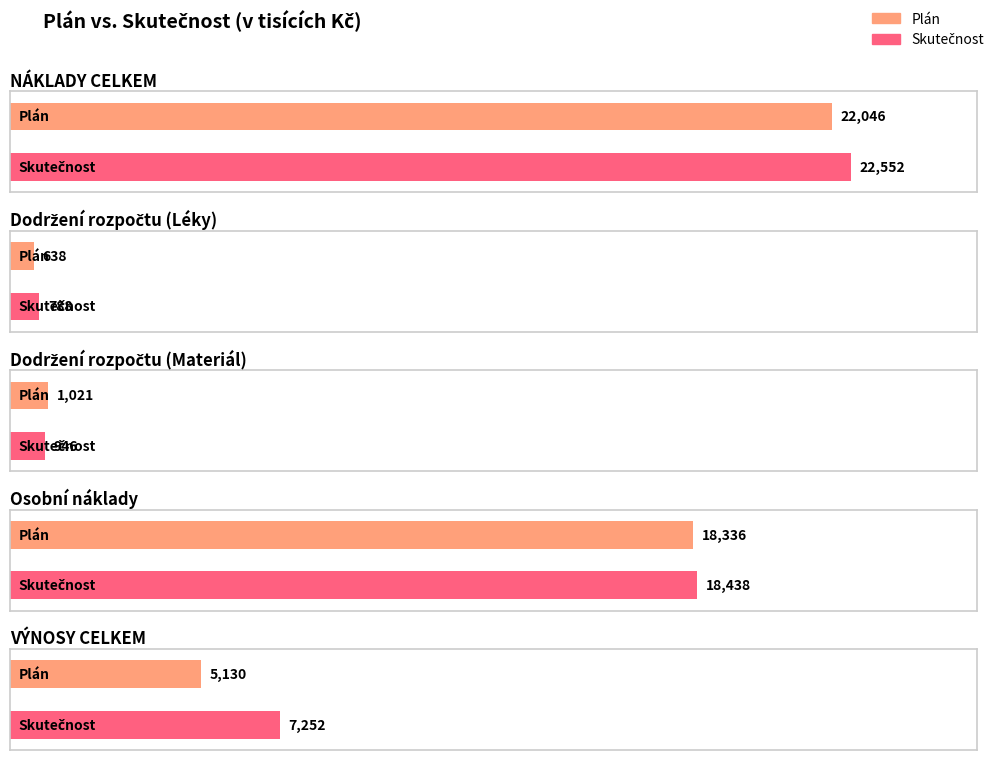

List the labels in order of Skutečnost value, largest first.

NÁKLADY CELKEM, Osobní náklady, VÝNOSY CELKEM, Dodržení rozpočtu (Materiál), Dodržení rozpočtu (Léky)